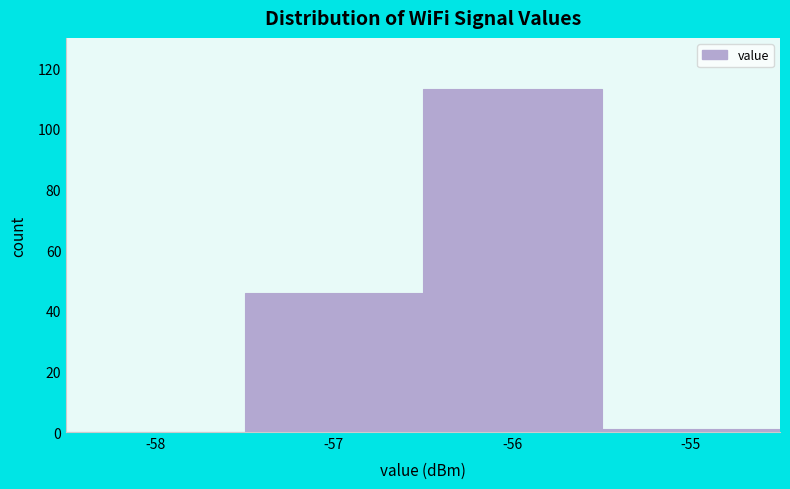

Reading right to left, extract all data points from this chart.

-55=1	-56=113	-57=46	-58=0